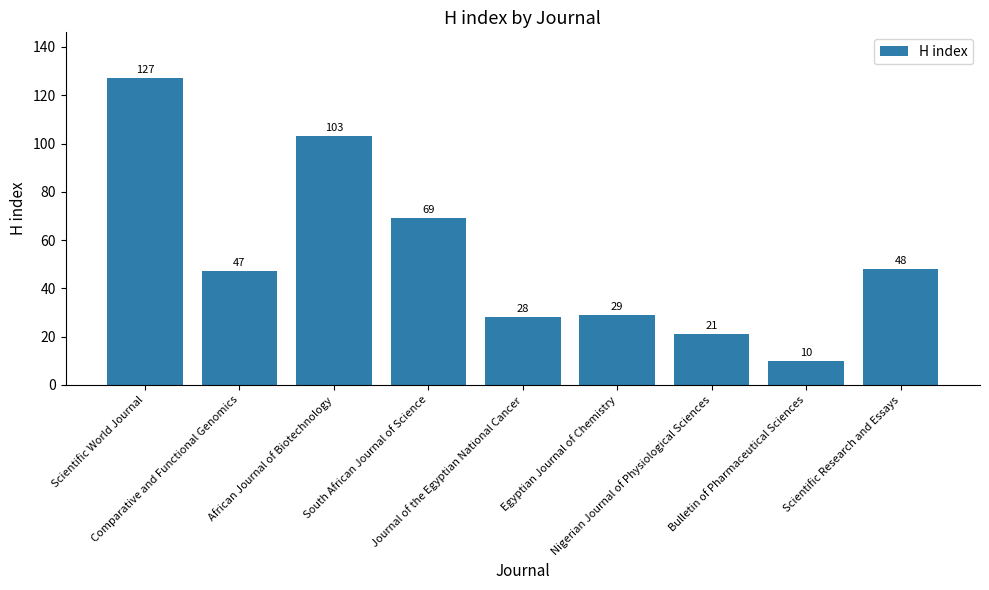

Reading left to right, list all the values displayed in this chart.

127	47	103	69	28	29	21	10	48